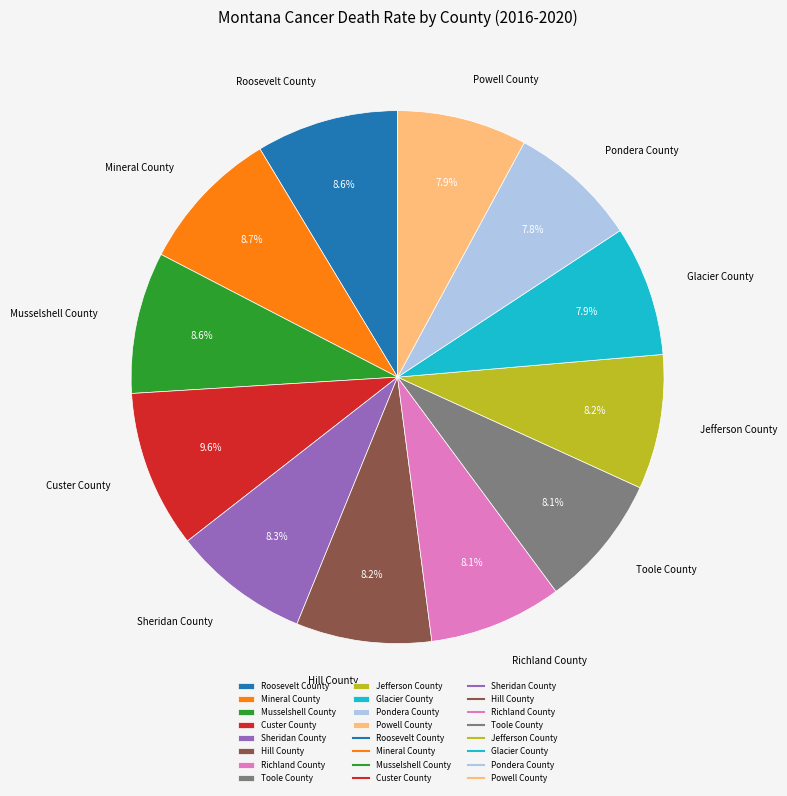

To the nearest percent, what portion does Custer County represent?

10%